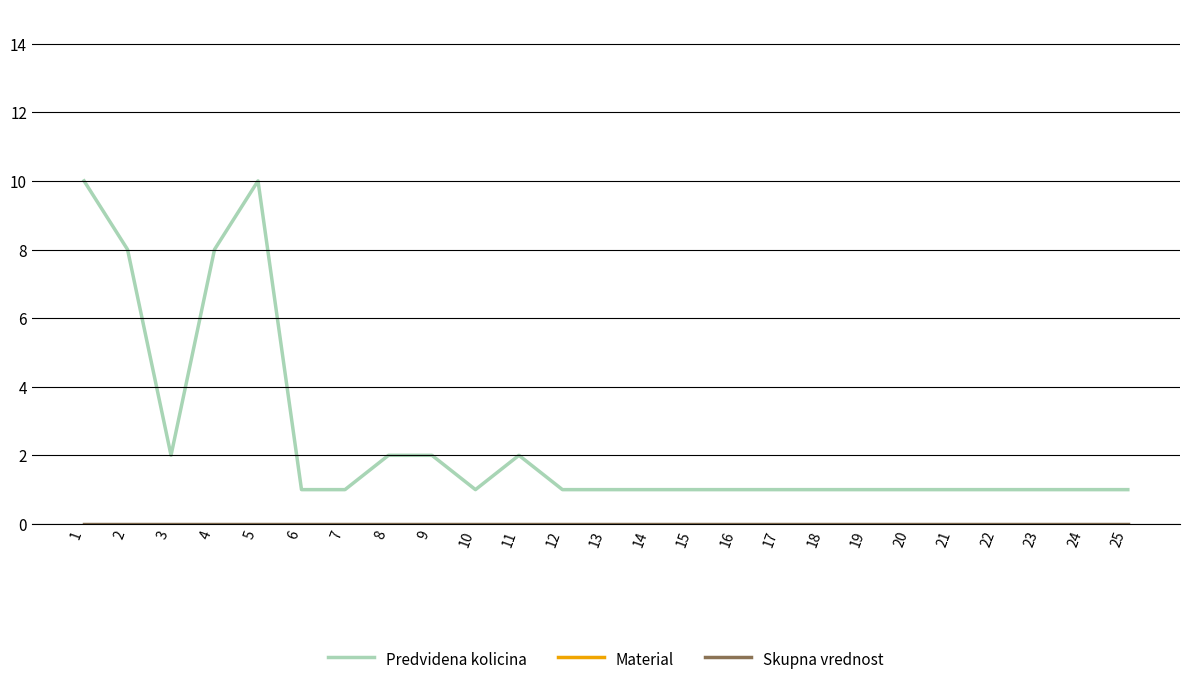

At which label is Predvidena kolicina closest to 5?

2